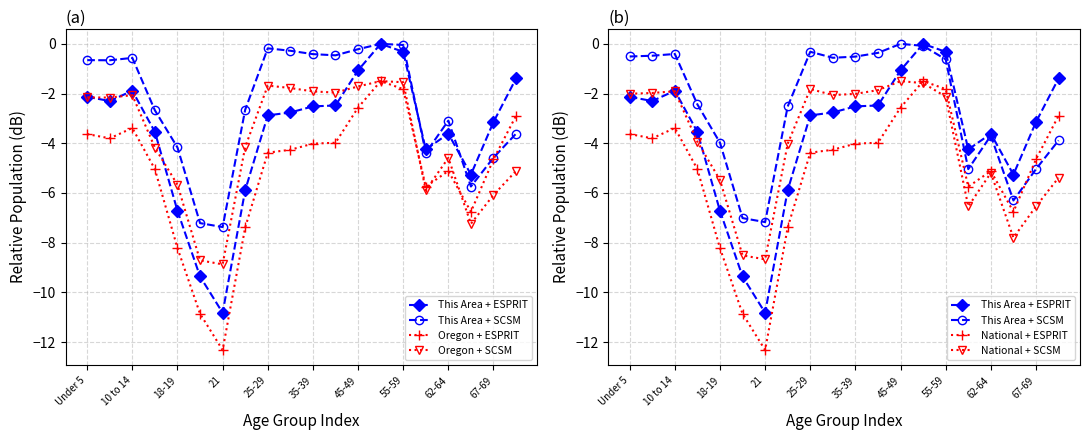

What is the average value of the Oregon + ESPRIT series?

-5.1